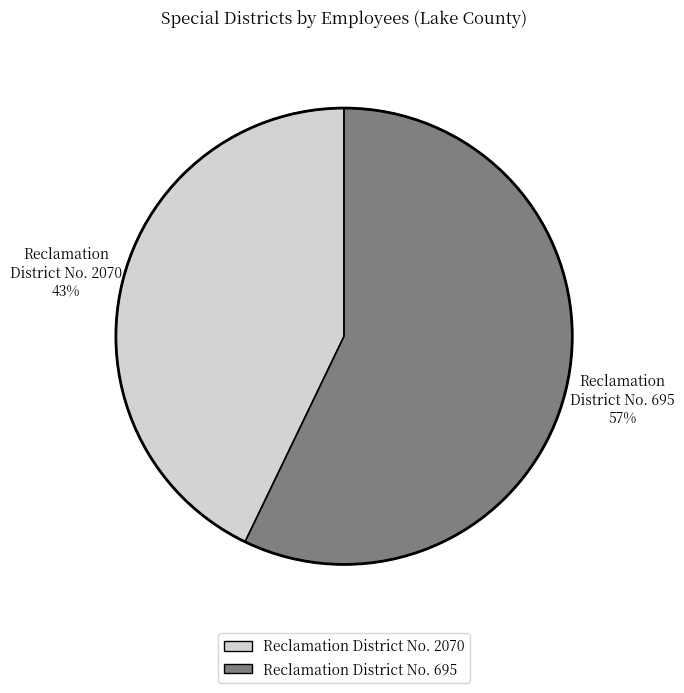

Does Reclamation District No. 2070 represent more than half of the total?

No